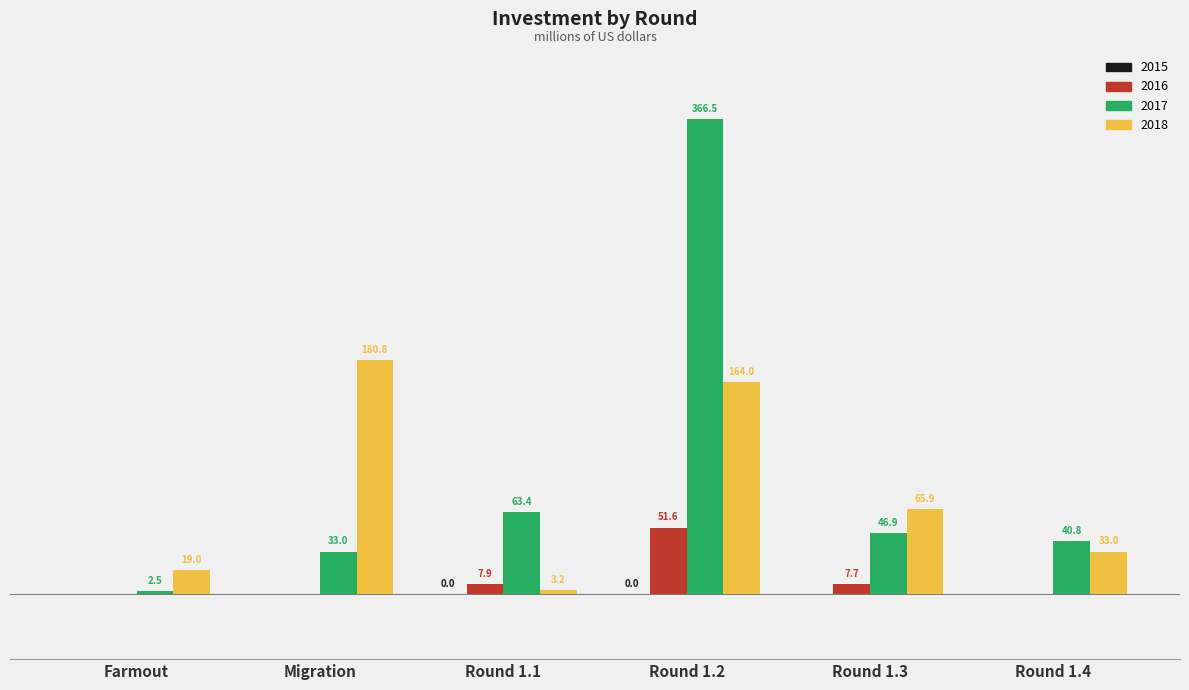

At which label is 2017 closest to 184?

Round 1.1